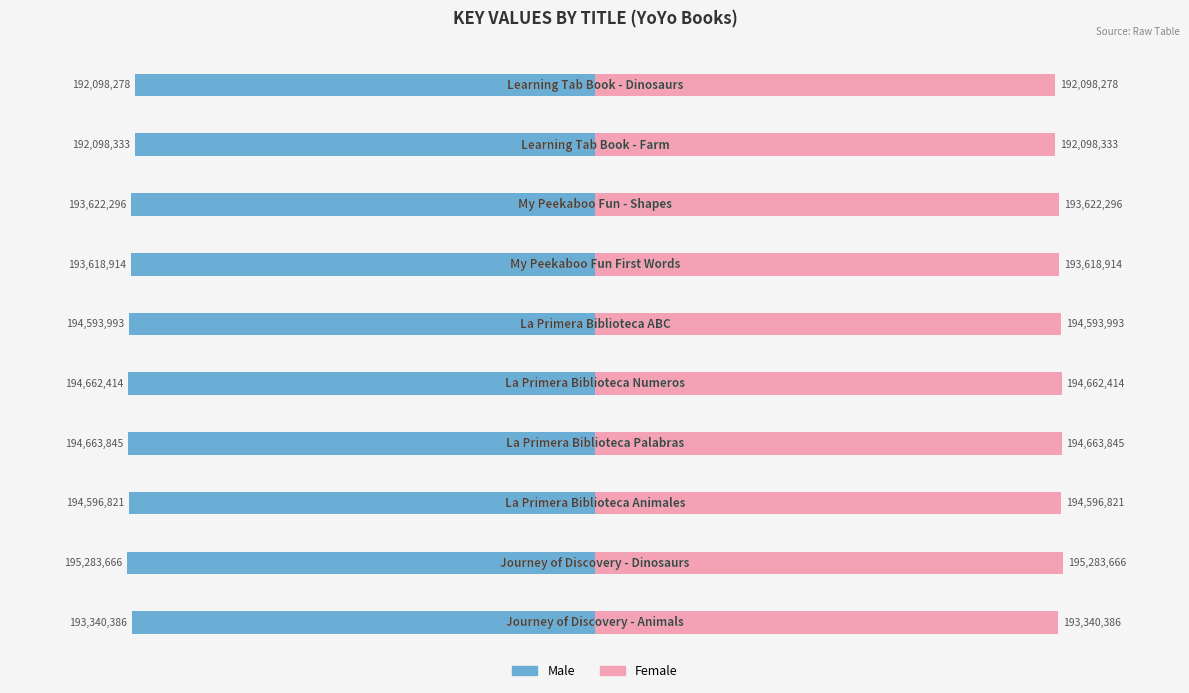

Rank the series by their maximum value, from highest to lowest.

Female, Male